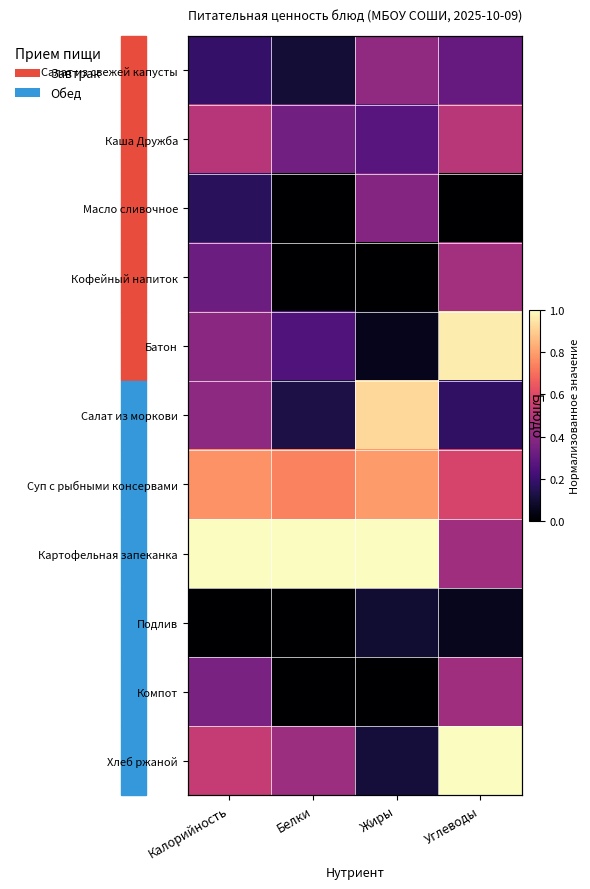

True or false: Подлив has a value of 0.0 at Калорийность.

True